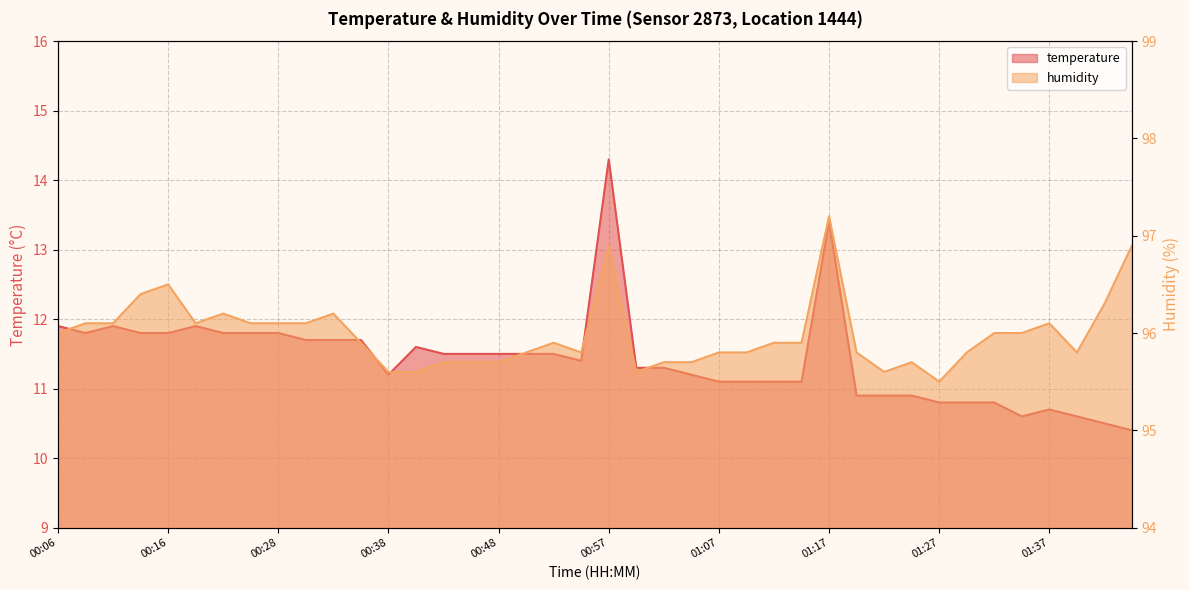

What is the approximate value of temperature at 01:27?

10.8